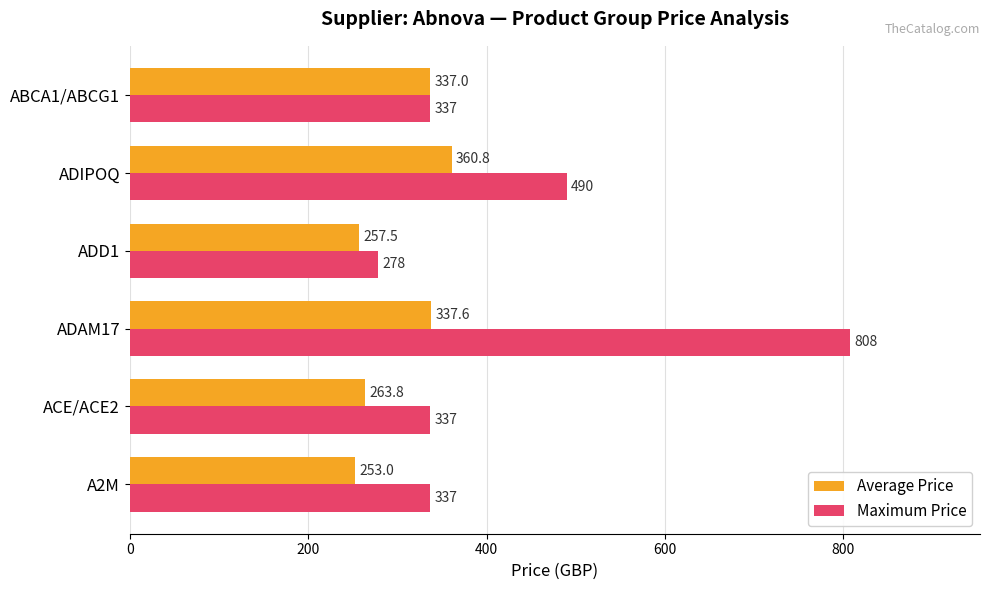

Is the value of Average Price at ACE/ACE2 greater than the value of Maximum Price at ACE/ACE2?

No